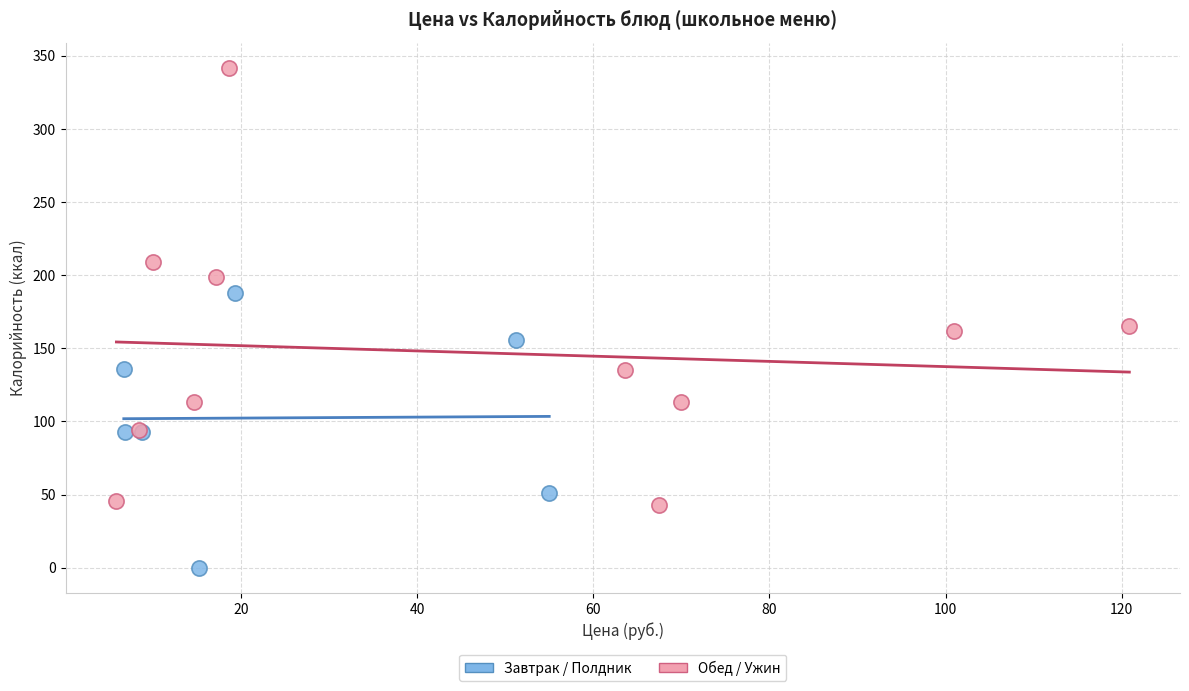

Which series contains the lowest Y value?

Завтрак / Полдник